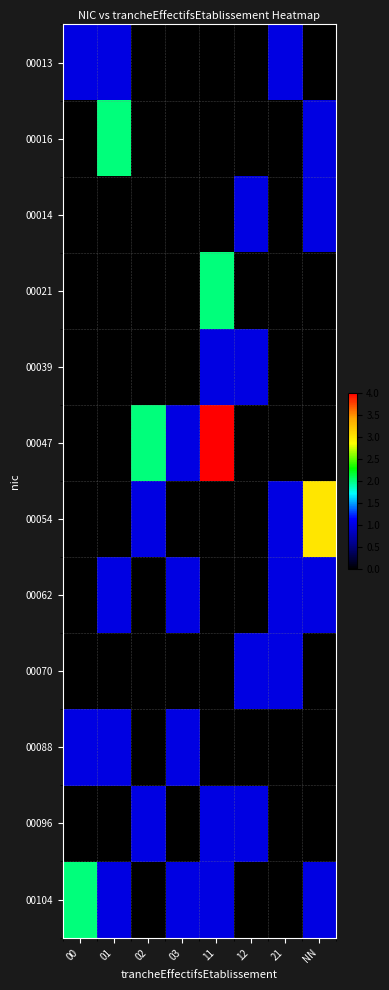

Which category has the lowest value across all series?

02